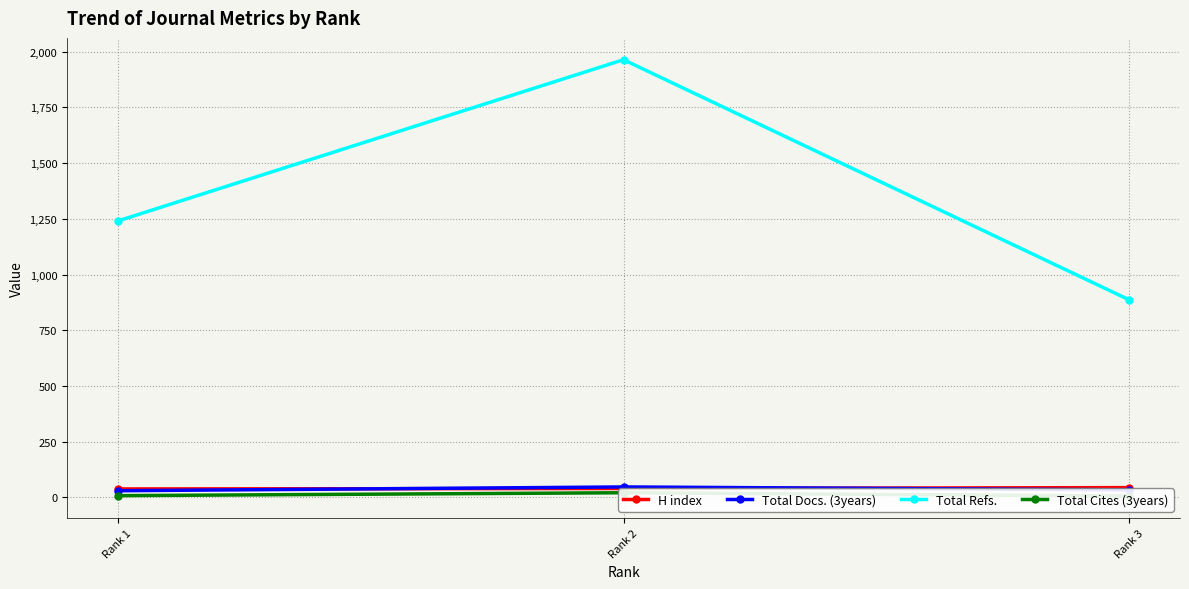

What is the minimum value shown in the chart?

6